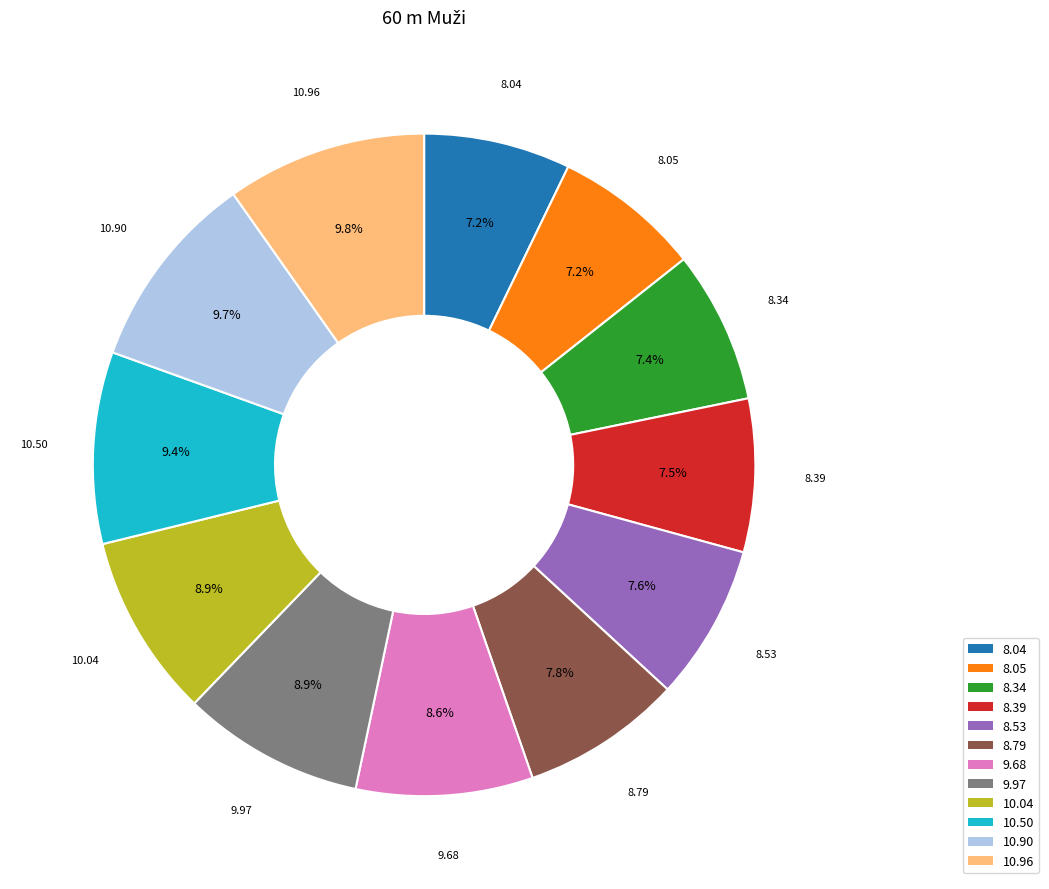

Is there any slice that represents more than half of the pie?

No